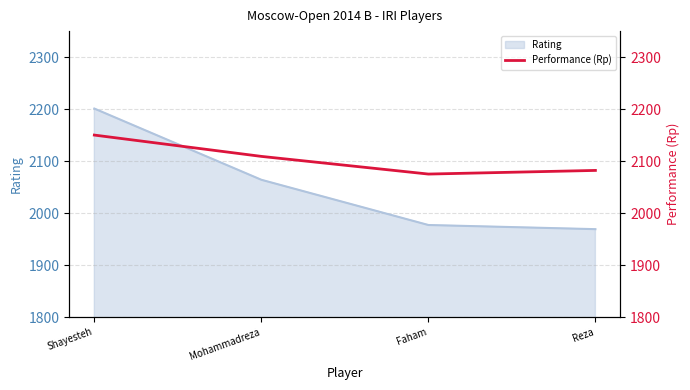

What is the highest value of the Rating series?

2201